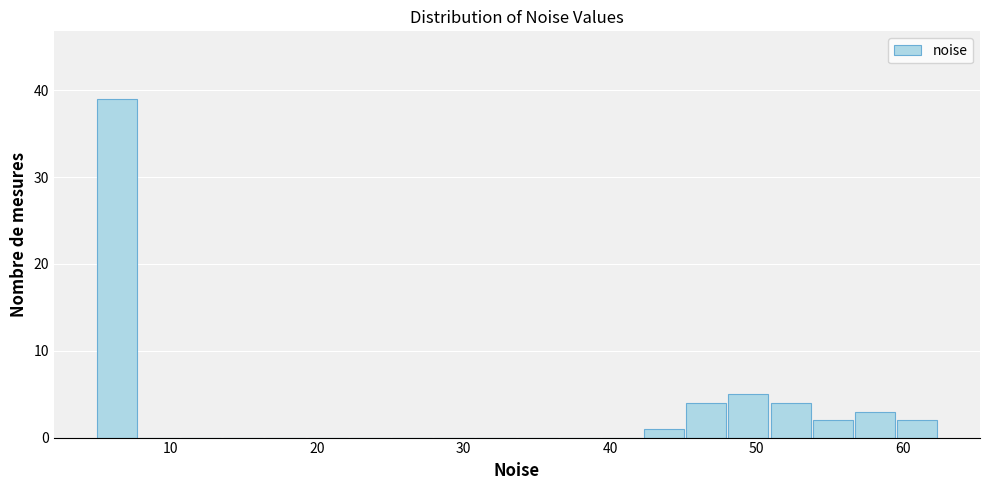

Read against the x-axis, roughly where is the centre of the tallest bar?

6